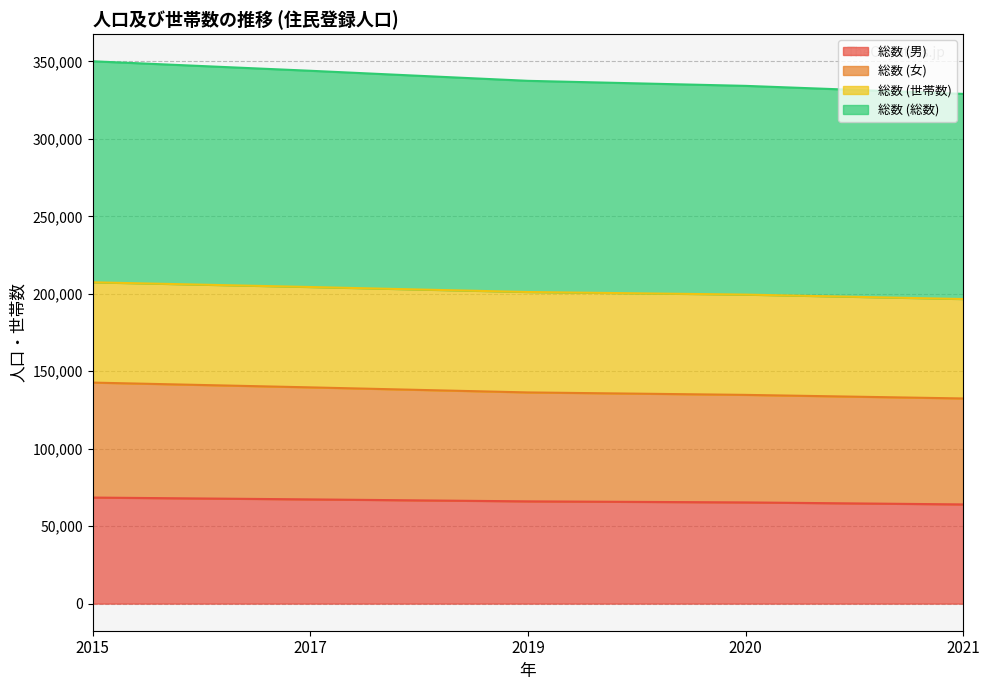

True or false: 総数 (女) and 総数 (男) cross at least once.

False